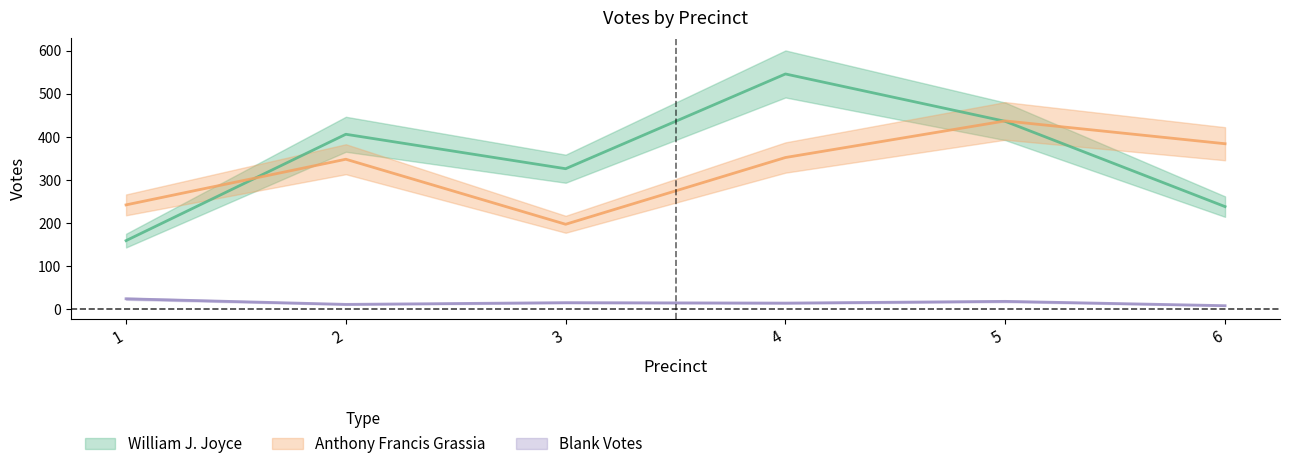

Which label corresponds to the smallest value in the chart?

6